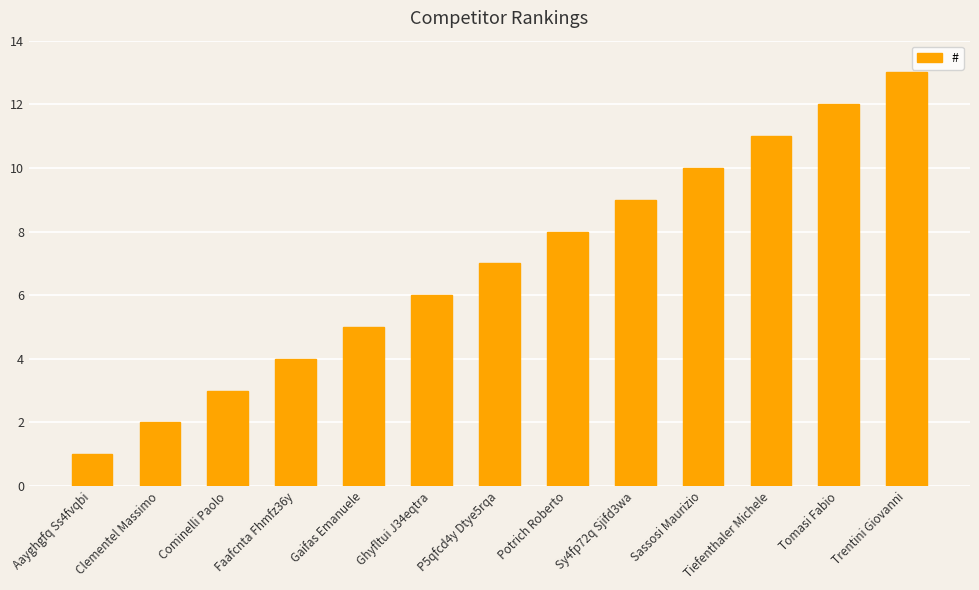

Reading left to right, transcribe all the data shown in this chart.

Aayghgfq Ss4fvqbi=1	Clementel Massimo=2	Cominelli Paolo=3	Faafcnta Fhmfz36y=4	Gaifas Emanuele=5	Ghyfltui J34eqtra=6	P5qfcd4y Dtye5rqa=7	Potrich Roberto=8	Sy4fp72q Sjifd3wa=9	Sassosi Maurizio=10	Tiefenthaler Michele=11	Tomasi Fabio=12	Trentini Giovanni=13